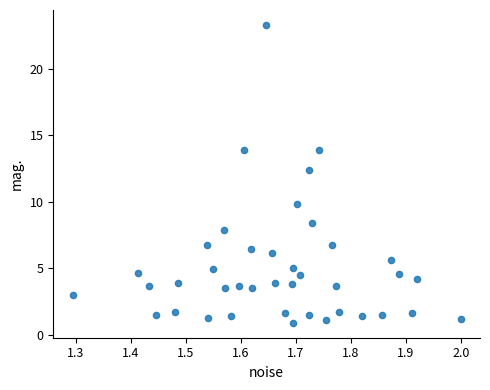

What Y value in the scatter plot is closest to 12?

12.4